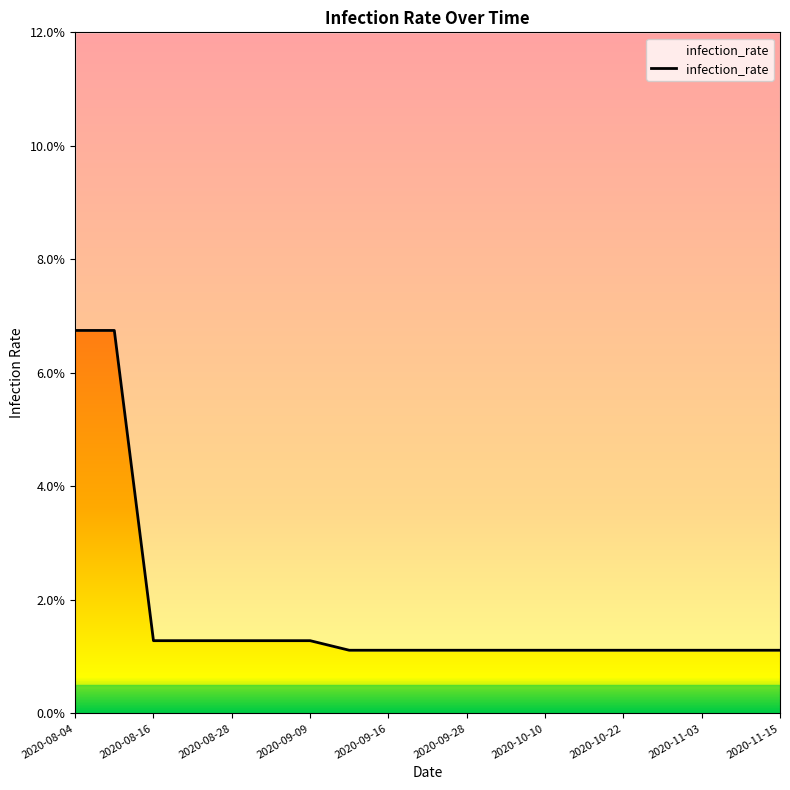

The chart shows a value of 0.0 at 2020-10-16. True or false?

False